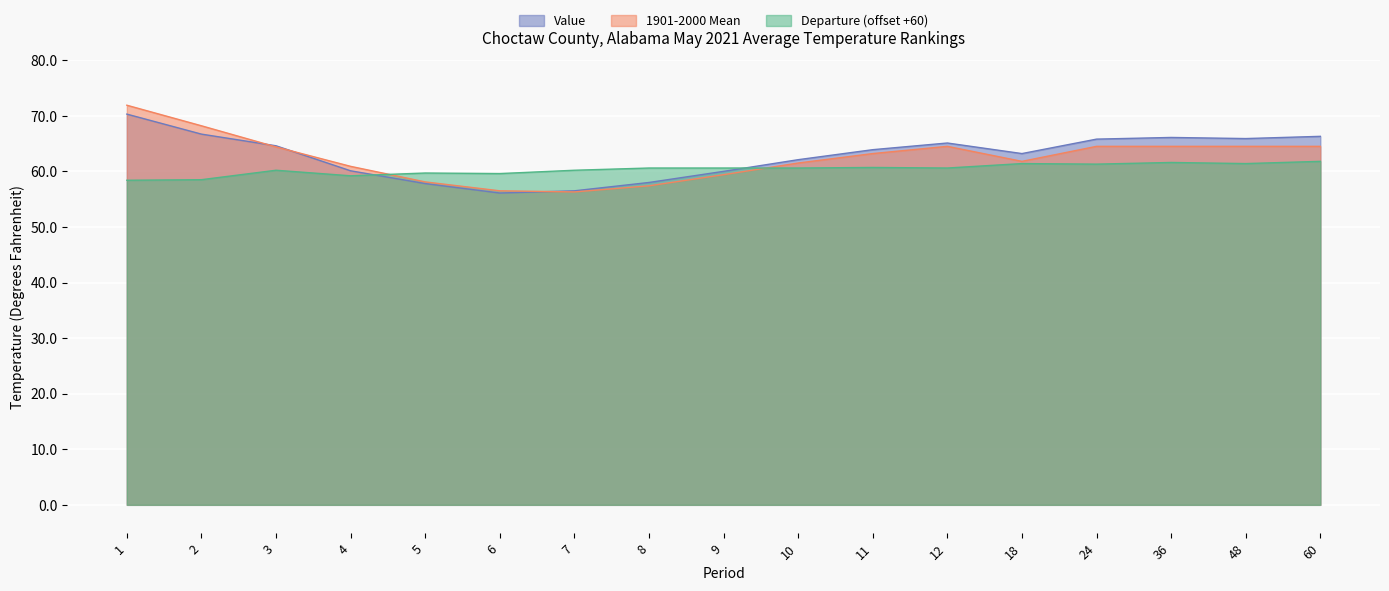

The value of Departure at 60 is 61.8. True or false?

True